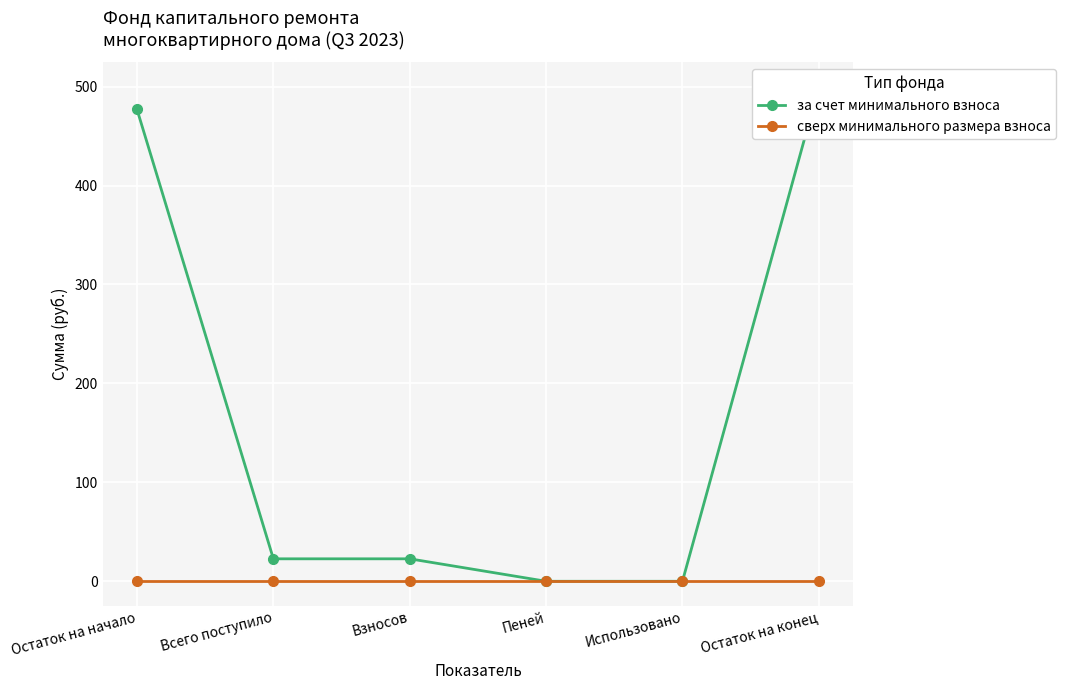

Reading right to left, what are all the values shown in this chart?

за счет минимального взноса: 499.6	0.0	0.0	22.7	22.7	476.9
сверх минимального размера взноса: 0.0	0.0	0.0	0.0	0.0	0.0